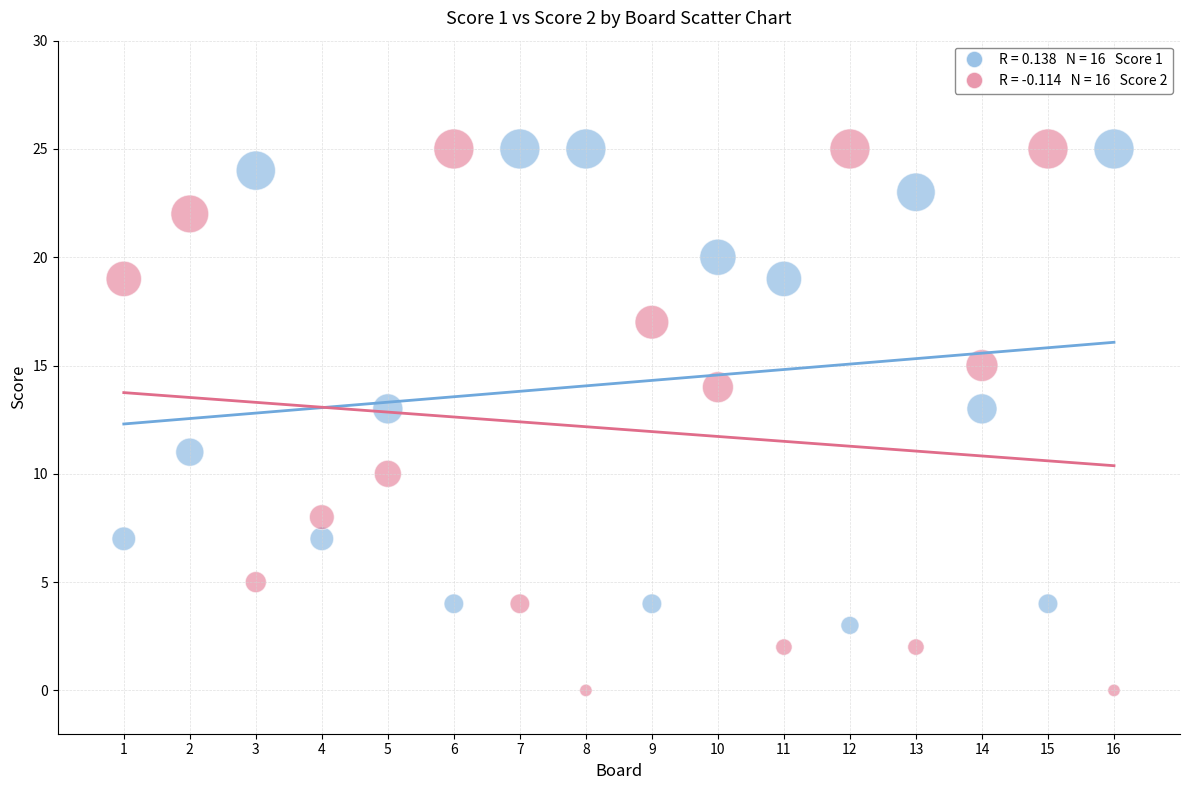

Across all data points, what is the range of Y values (max minus min)?

25